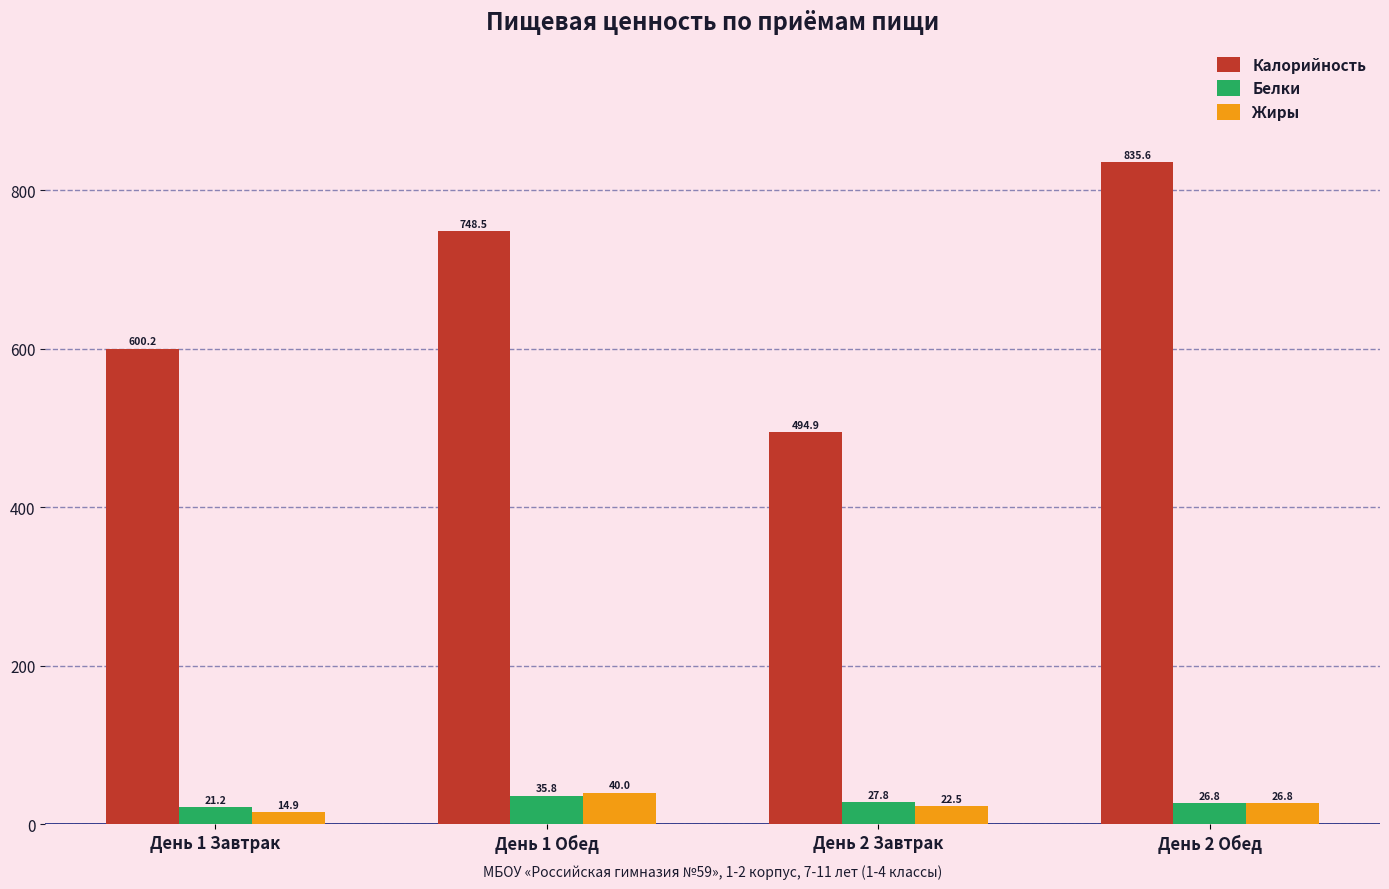

Rank the categories by Калорийность value from lowest to highest.

День 2 Завтрак, День 1 Завтрак, День 1 Обед, День 2 Обед